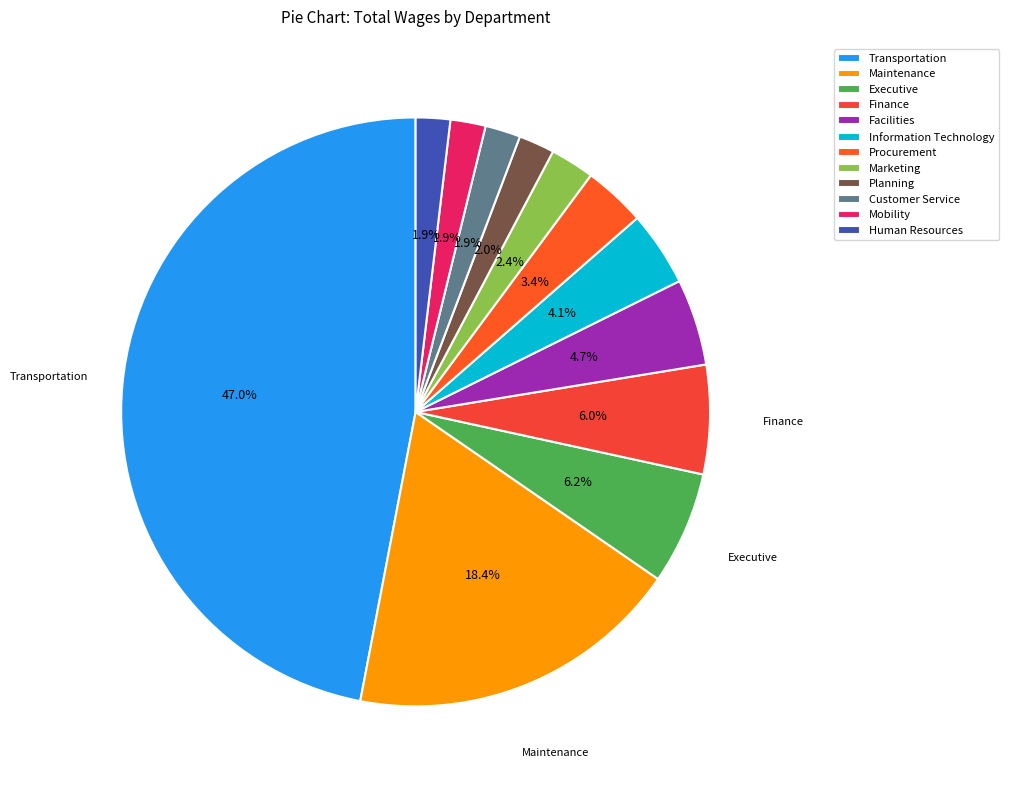

To the nearest percent, what is the difference between the Customer Service and Transportation slice percentages?

45%